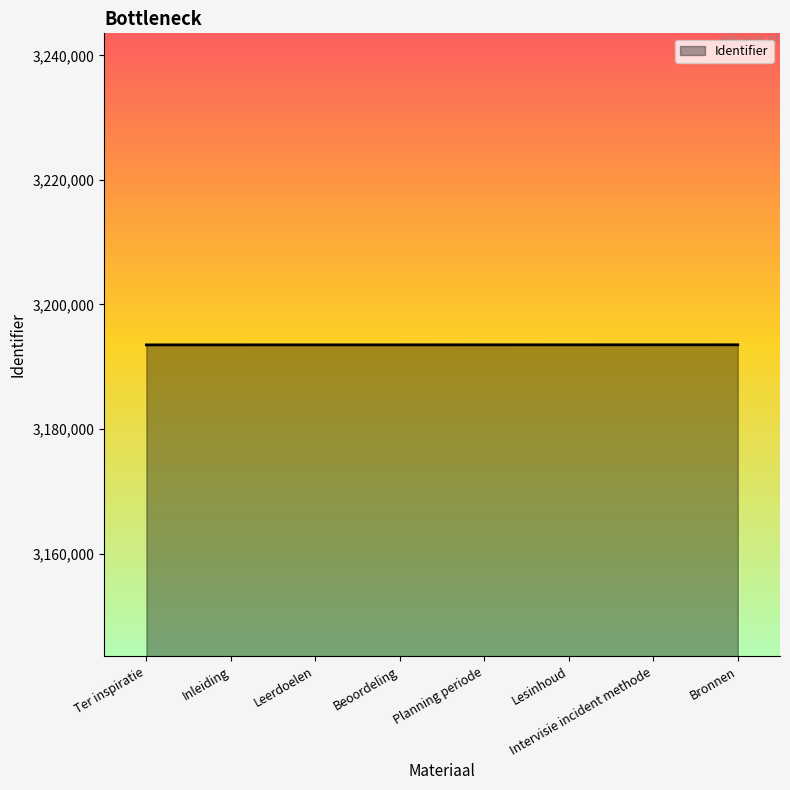

Read the value at Inleiding, to the nearest 10.

3193520